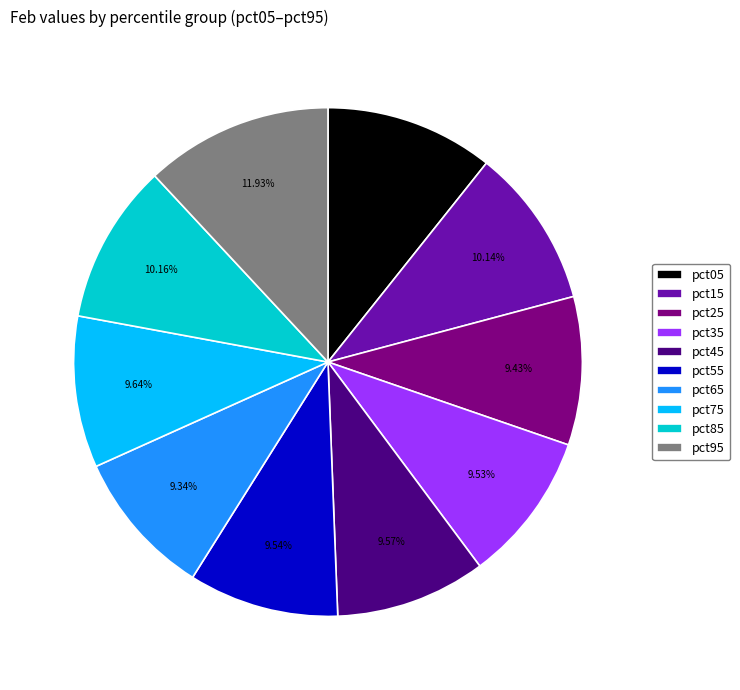

Combined, what portion of the pie is pct55 and pct65?

18.9%